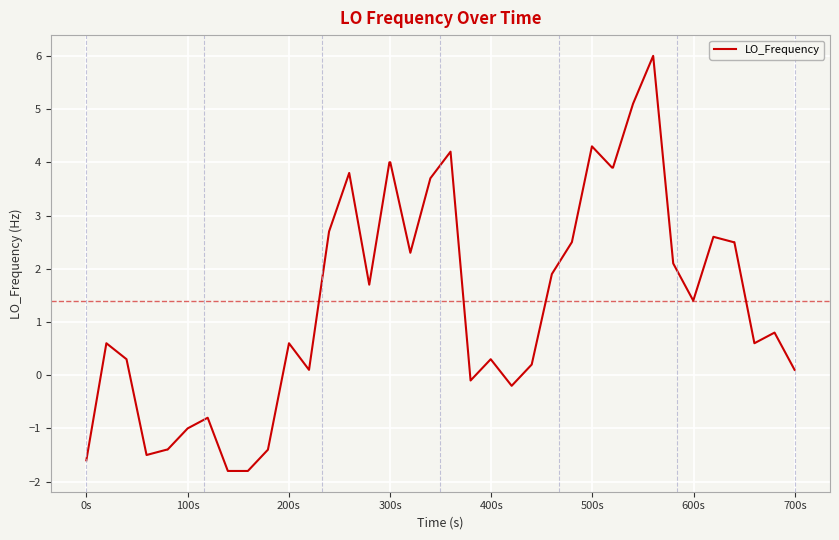

What is the greatest value displayed?

6.0